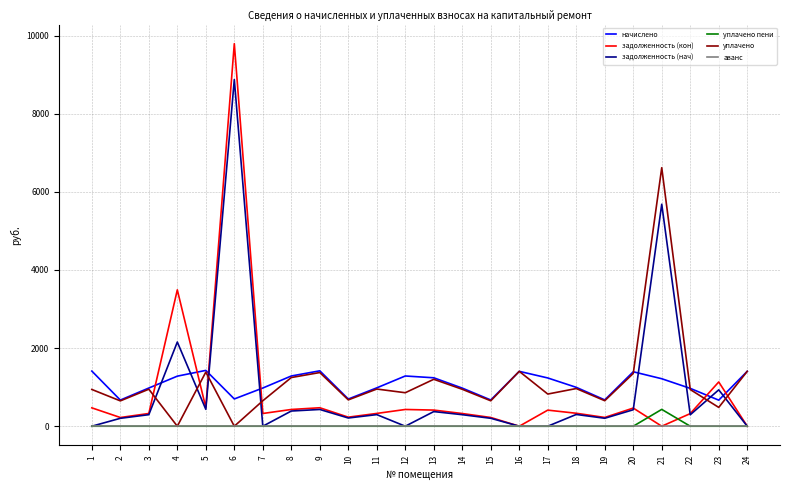

True or false: уплачено has a value of 889.1 at 9.

False